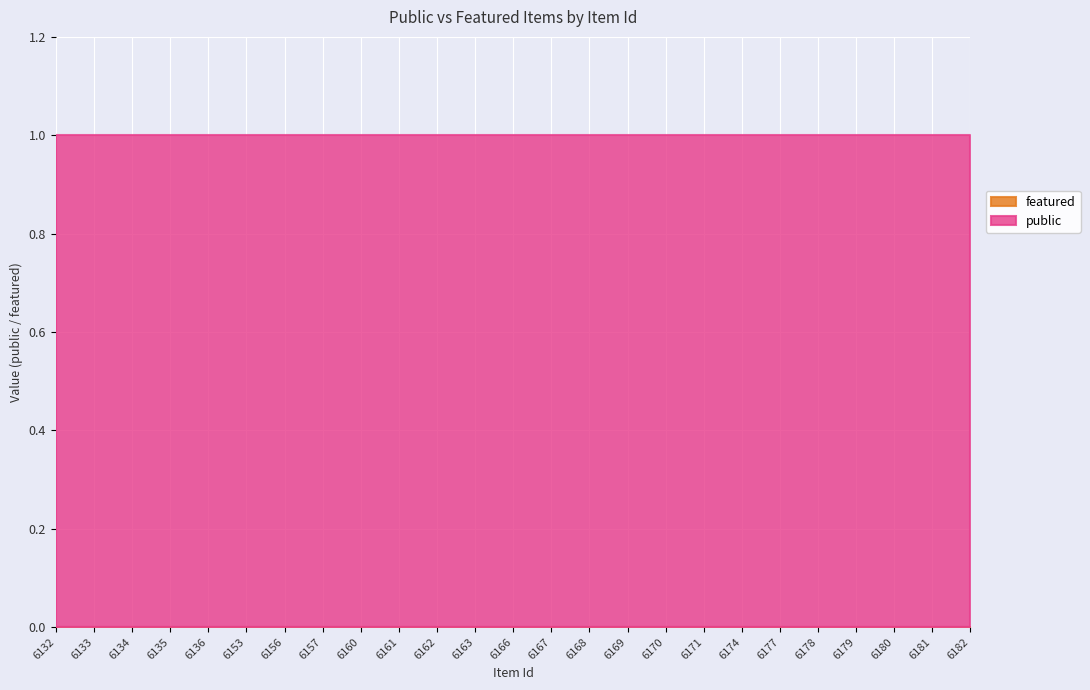

At which category is the sum across all series the highest?

6132